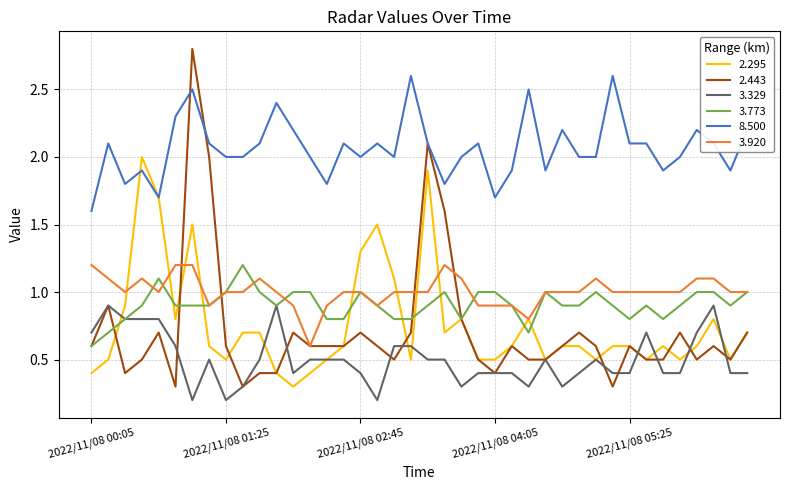

Which series has the largest range (max minus min)?

2.443